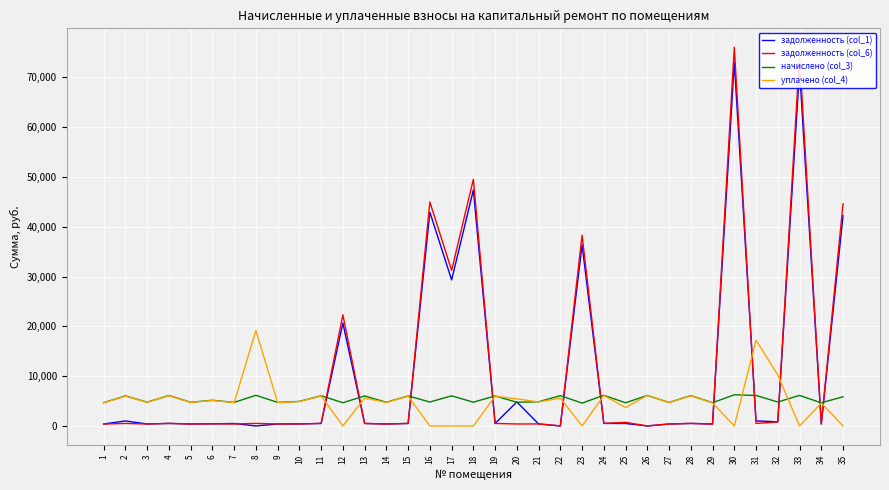

What are all the series names shown in the legend?

задолженность (col_1), задолженность (col_6), начислено (col_3), уплачено (col_4)